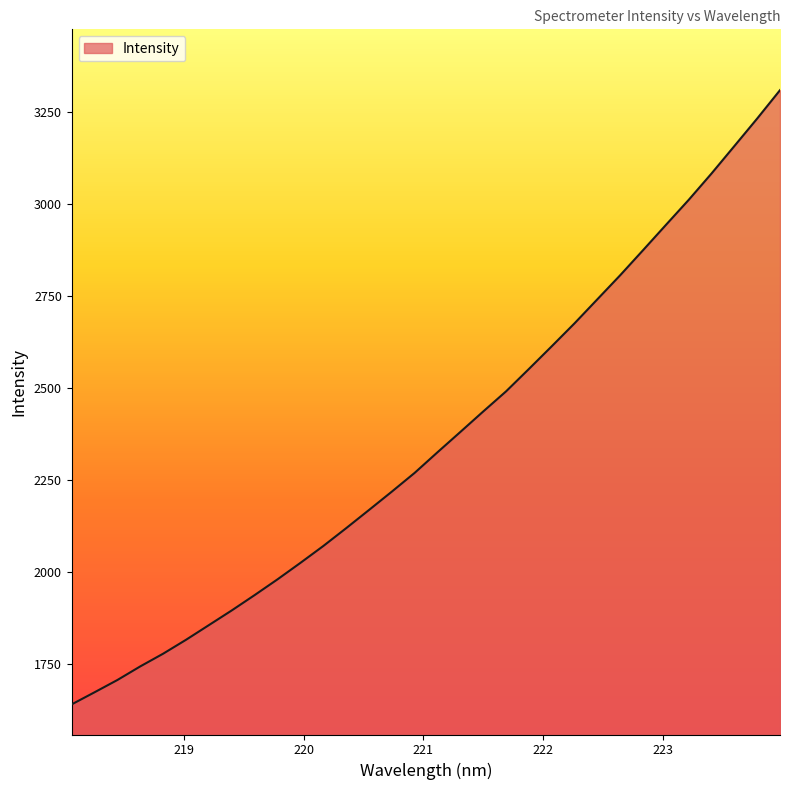

What is the difference between the maximum and minimum values?

1670.9